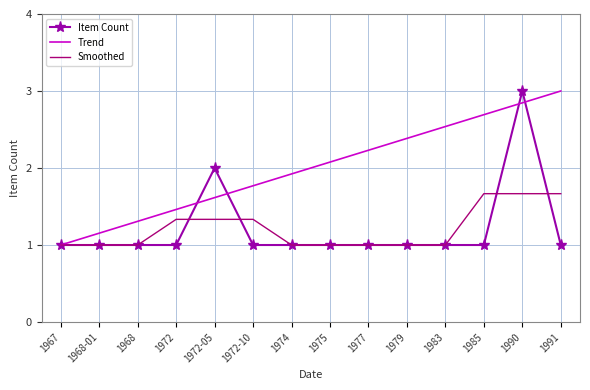

The value of Smoothed at 1974 is 0.6. True or false?

False